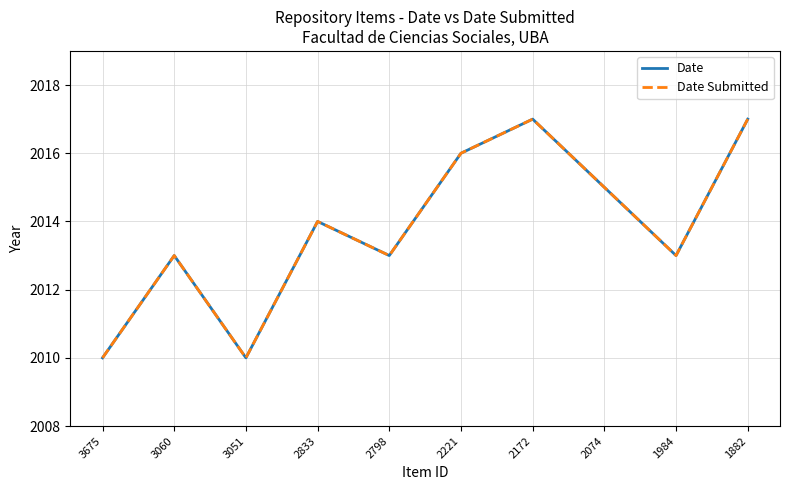

True or false: Date has a value of 2013 at 2798.

True